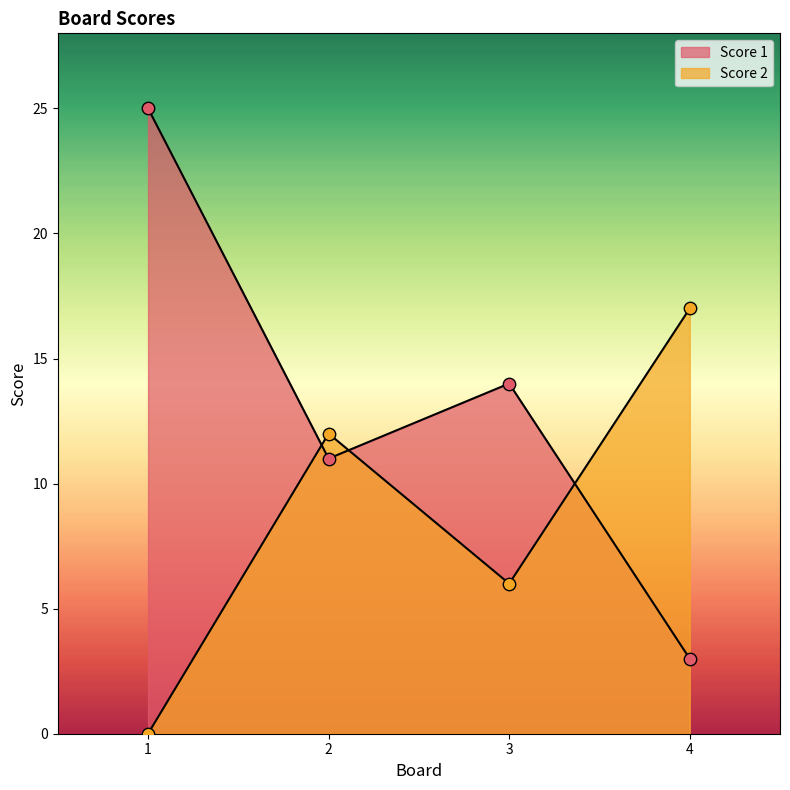

What are all the series names shown in the legend?

Score 1, Score 2